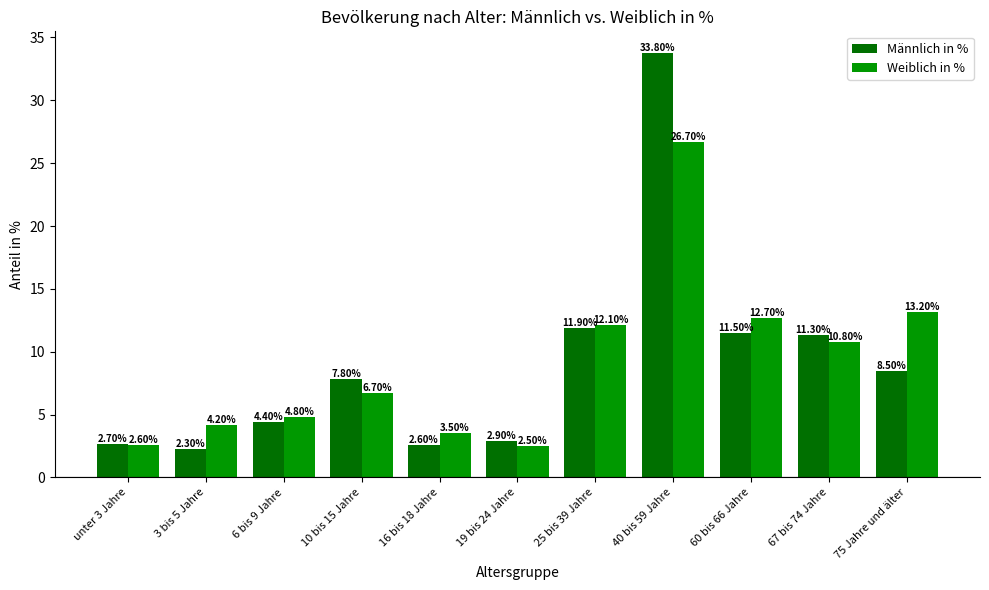

At which category is the sum across all series the highest?

40 bis 59 Jahre